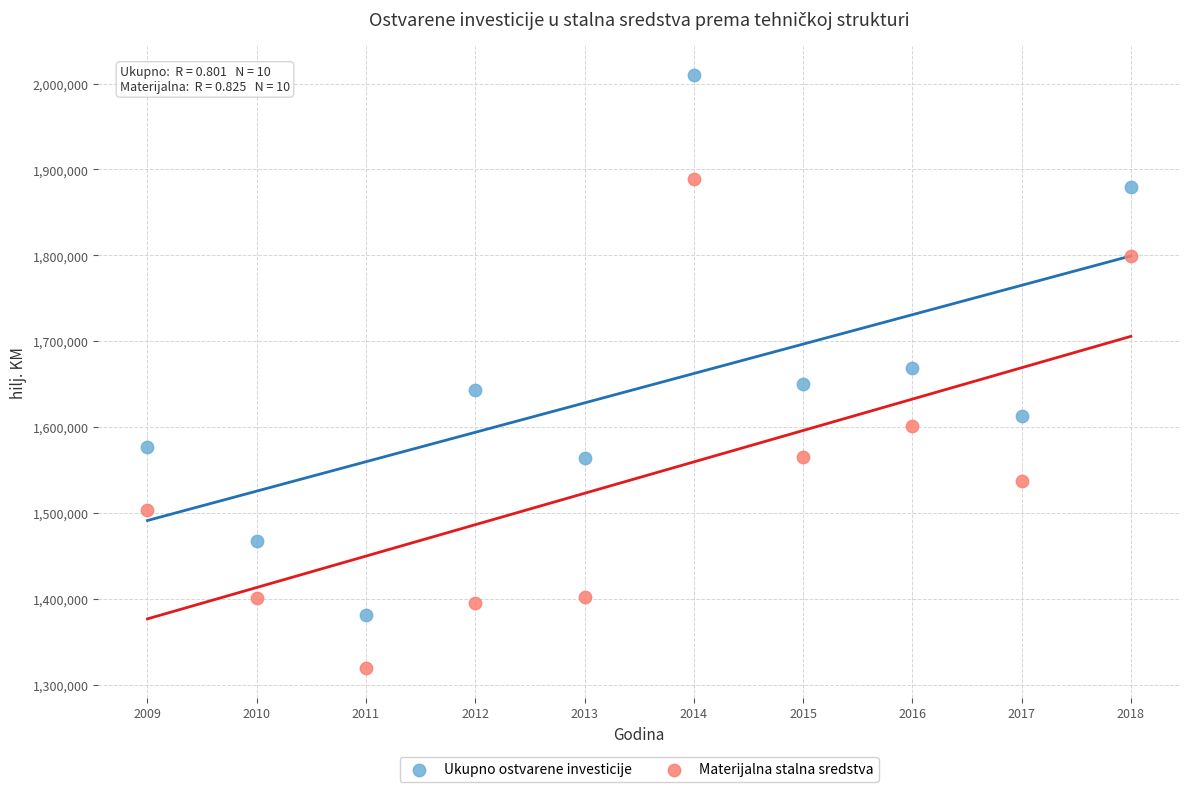

In the Ukupno ostvarene investicije series, what Y value is closest to 1695539?

1668689